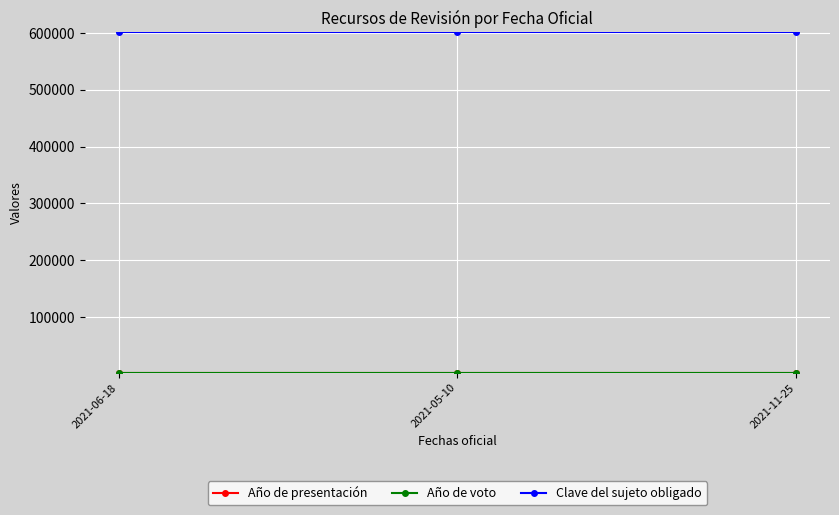

Is this an area chart (filled region under the line)?

No